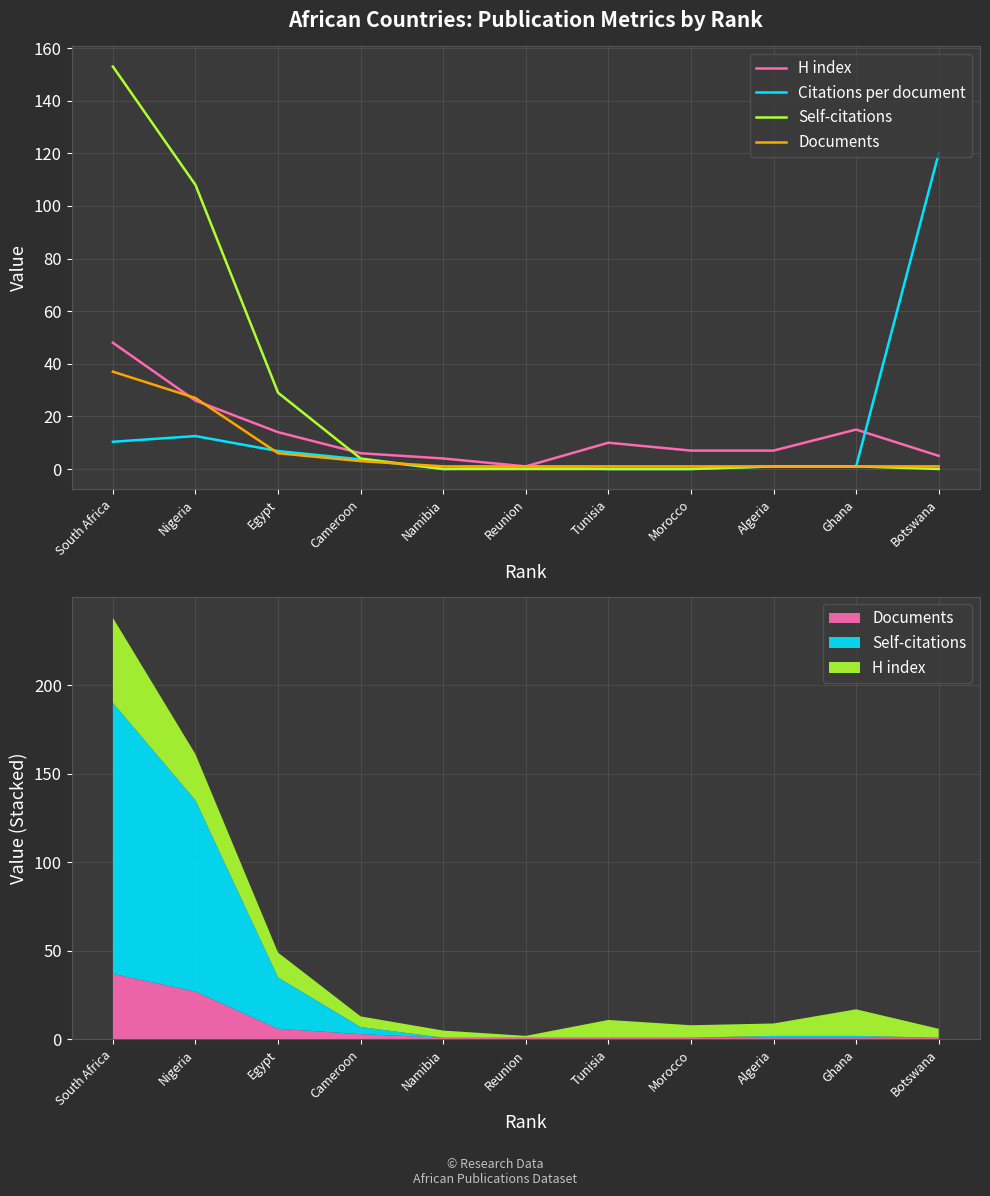

How many interior local peaks does the Citations per document series have?

2